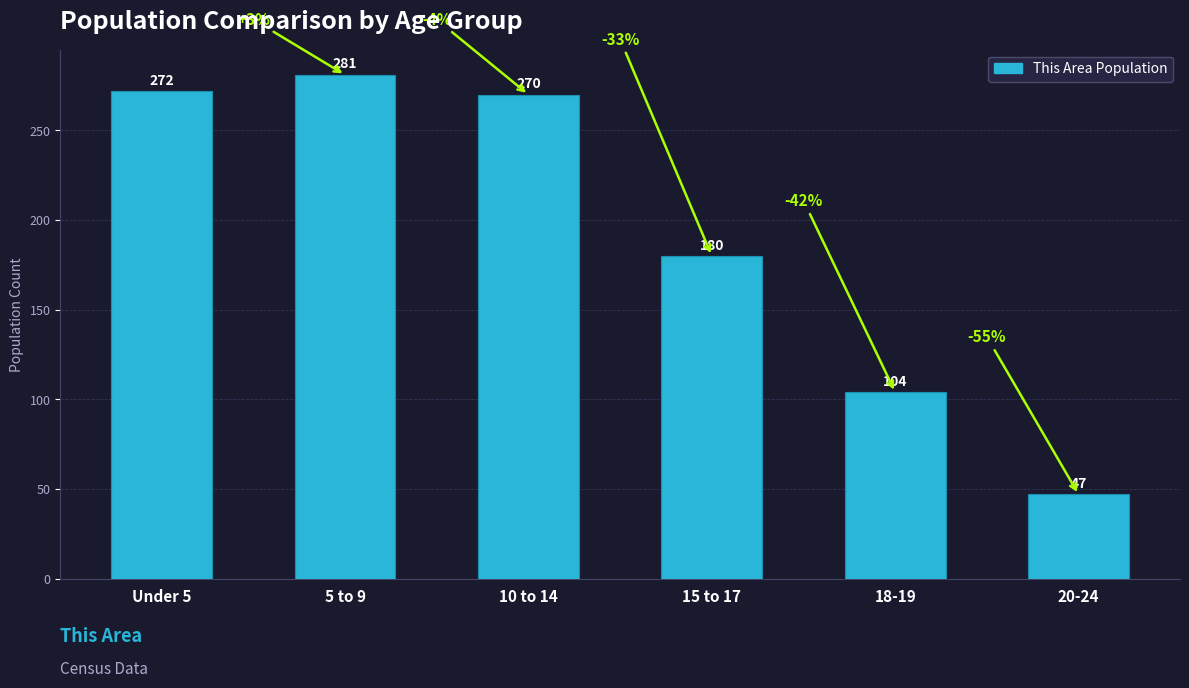

What is the change in value from 10 to 14 to 20-24?

-223